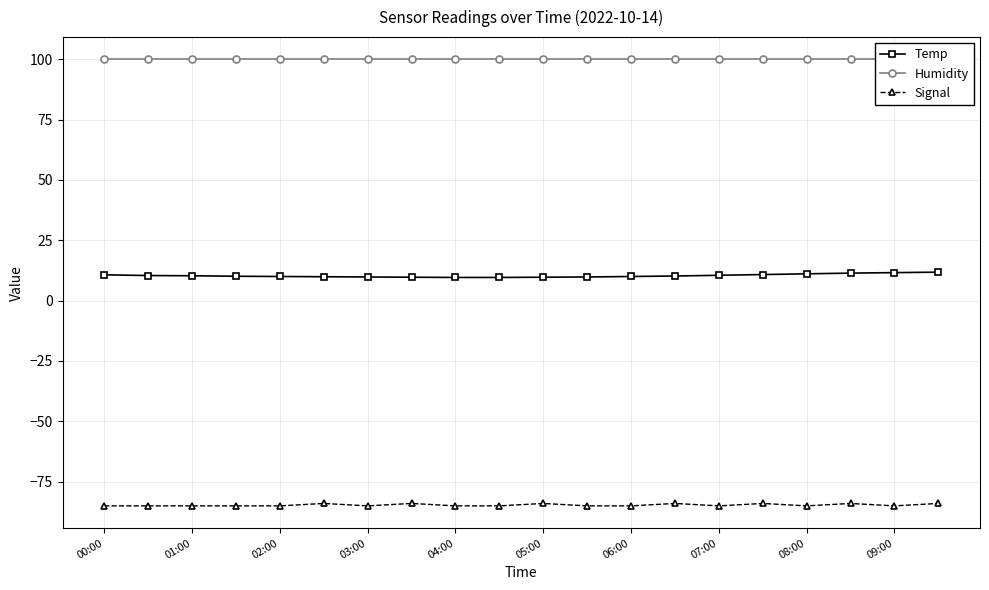

True or false: Humidity has more than 0 interior local peaks.

False